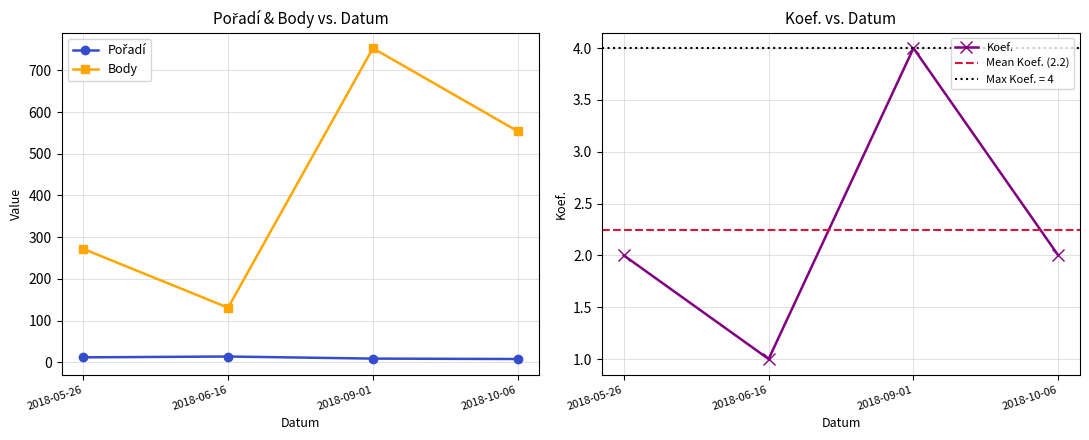

How many interior local peaks does the Body series have?

1